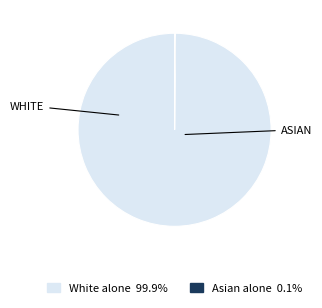

Does any single category account for the majority?

Yes